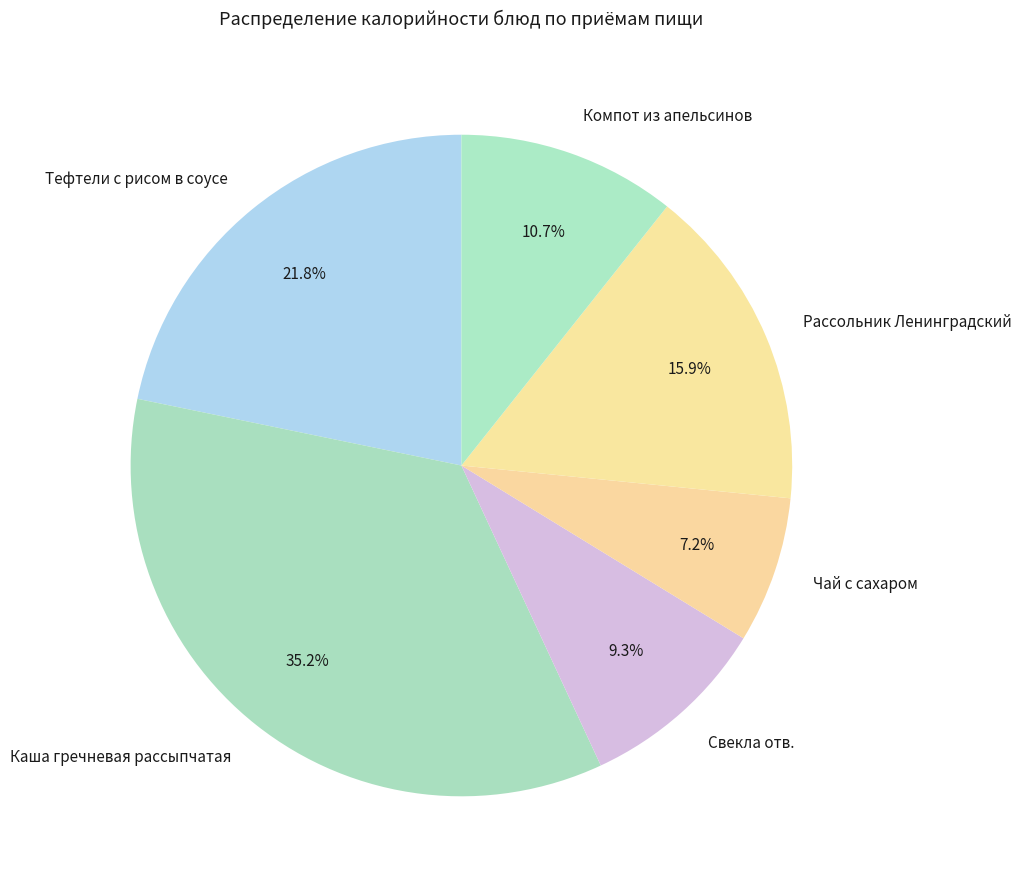

Is the sum of Чай с сахаром and Рассольник Ленинградский greater than half?

No